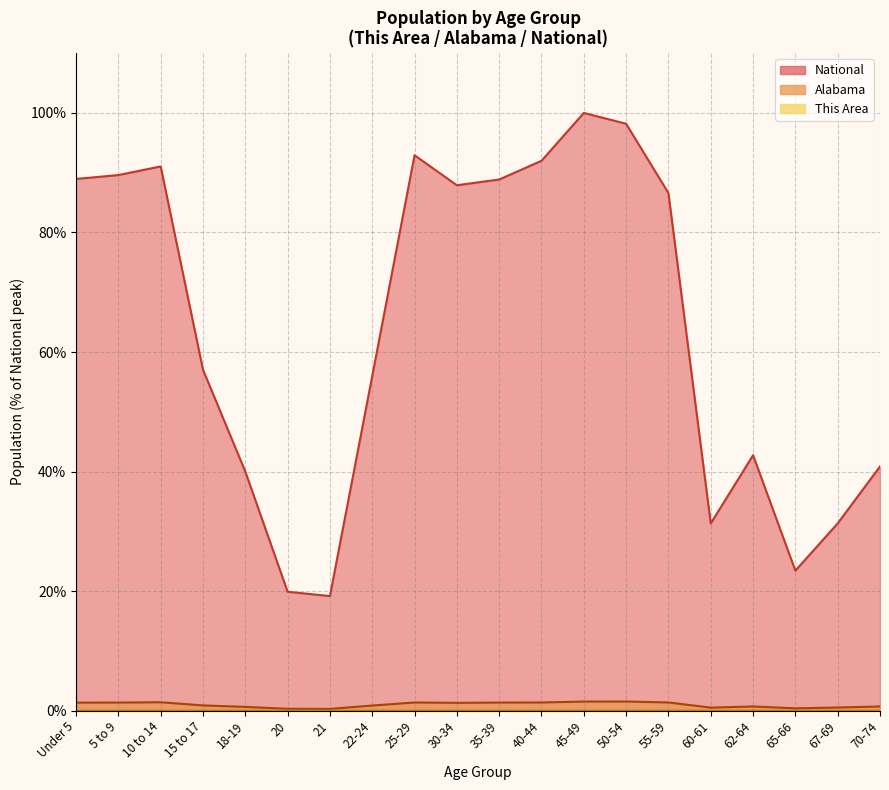

Does the chart have visible grid lines?

Yes